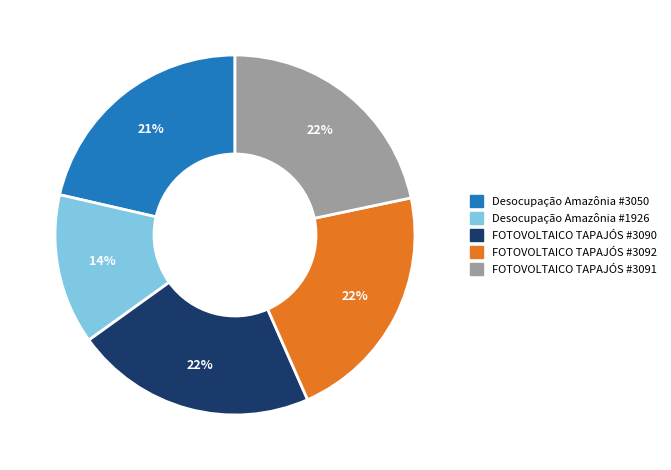

Is the sum of FOTOVOLTAICO TAPAJÓS #3090 and Desocupação Amazônia #1926 greater than half?

No